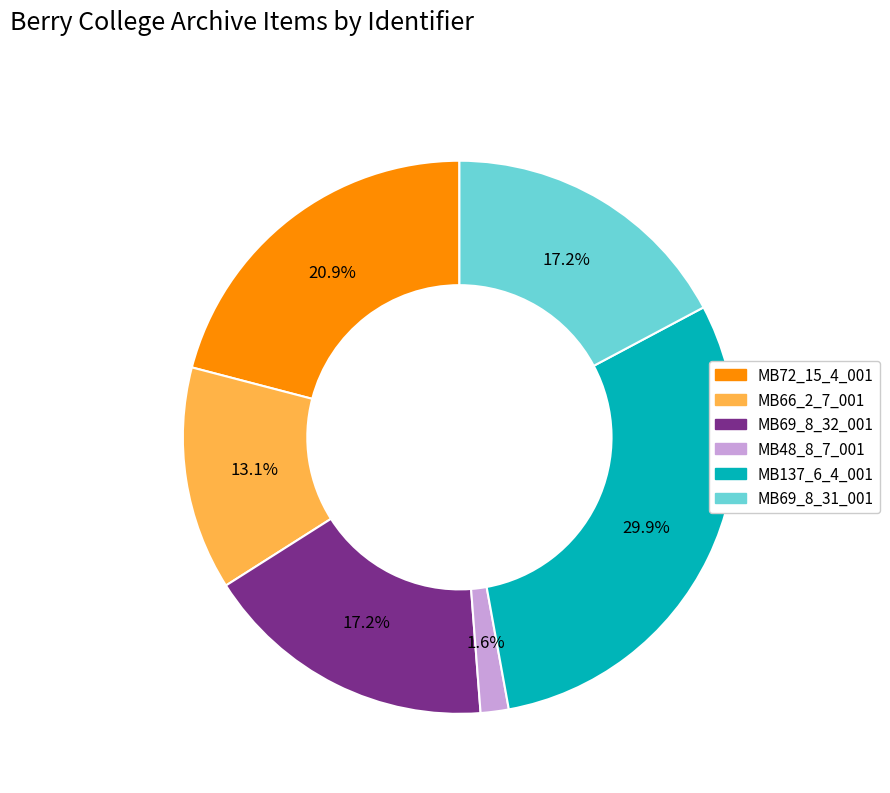

To the nearest percent, what is the difference between the largest and smallest slice percentages?

28%